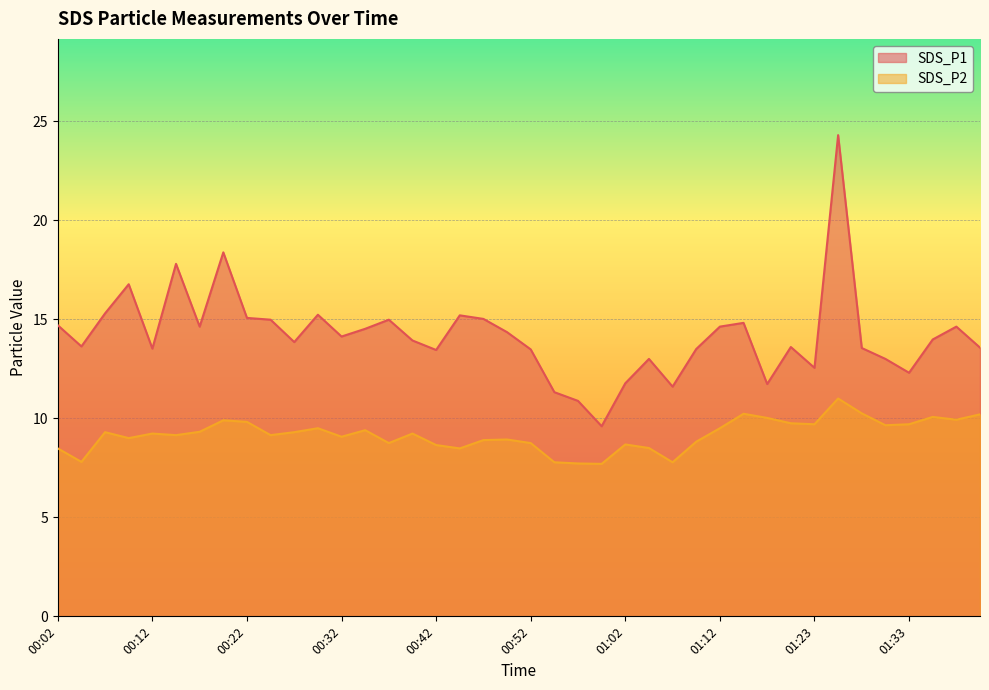

Which series has the largest range (max minus min)?

SDS_P1